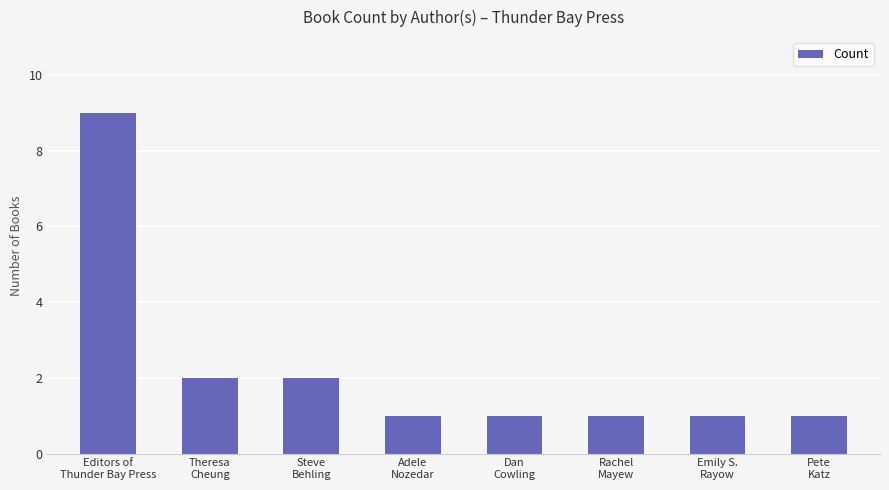

Reading left to right, extract all data points from this chart.

9	2	2	1	1	1	1	1